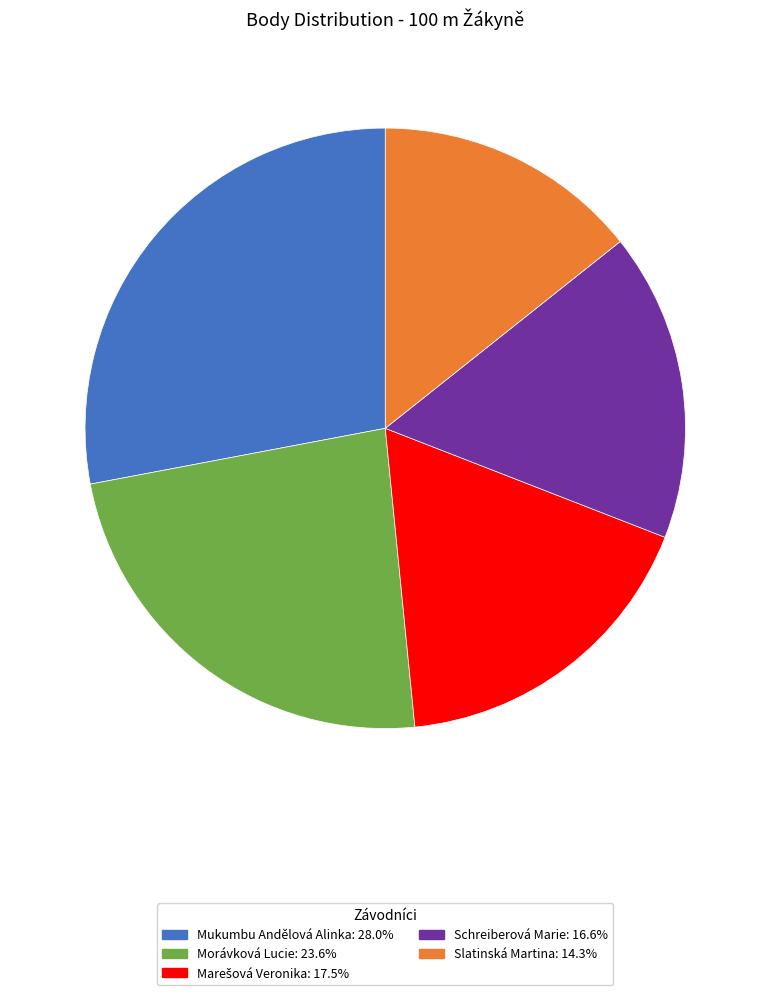

The Morávková Lucie slice represents 24% of the pie. True or false?

True